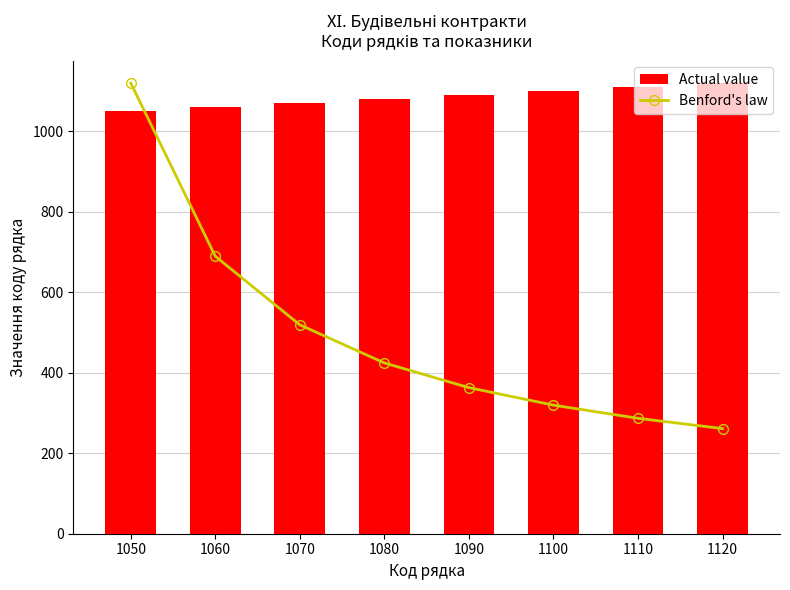

At which label is Actual value closest to 1085?

1080